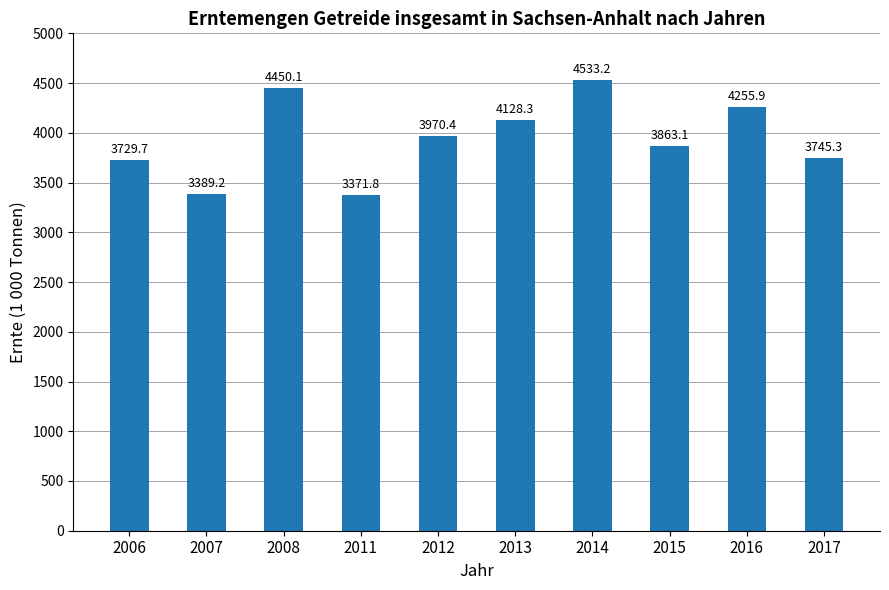

Reading right to left, what are all the values shown in this chart?

2017=3745.3	2016=4255.9	2015=3863.1	2014=4533.2	2013=4128.3	2012=3970.4	2011=3371.8	2008=4450.1	2007=3389.2	2006=3729.7